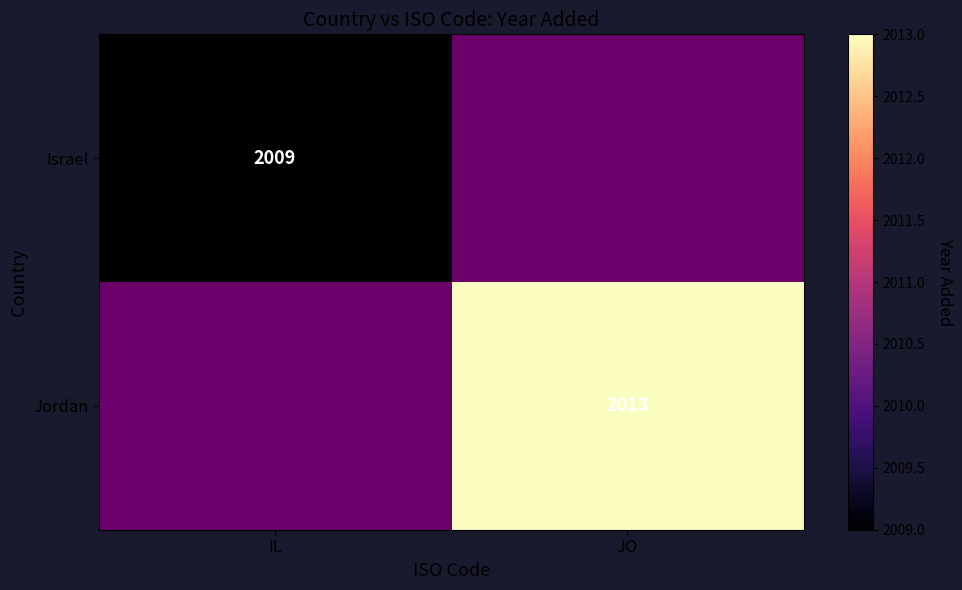

True or false: Jordan has a value of 2013 at JO.

True